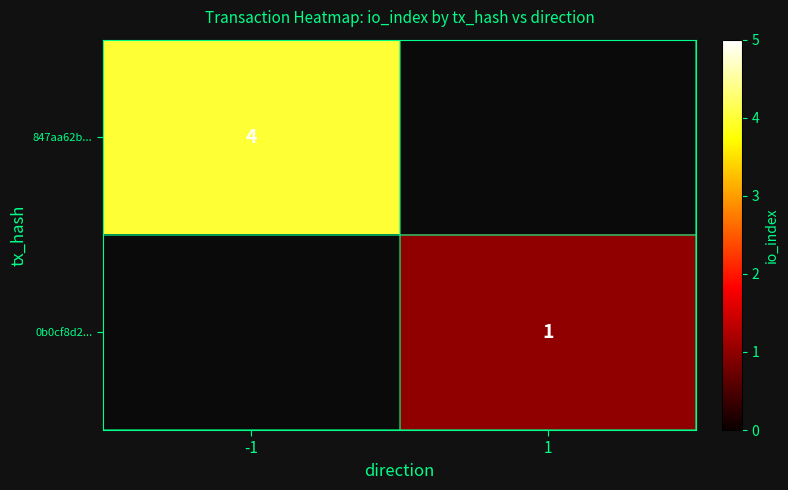

How many distinct data groups are displayed?

2